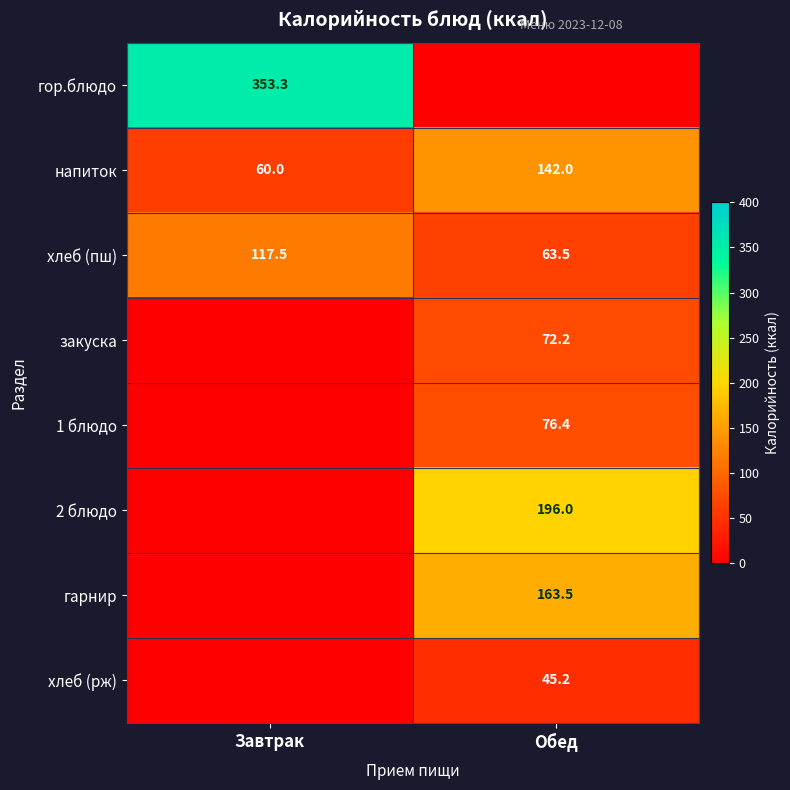

Read the напиток value at Обед.

142.0